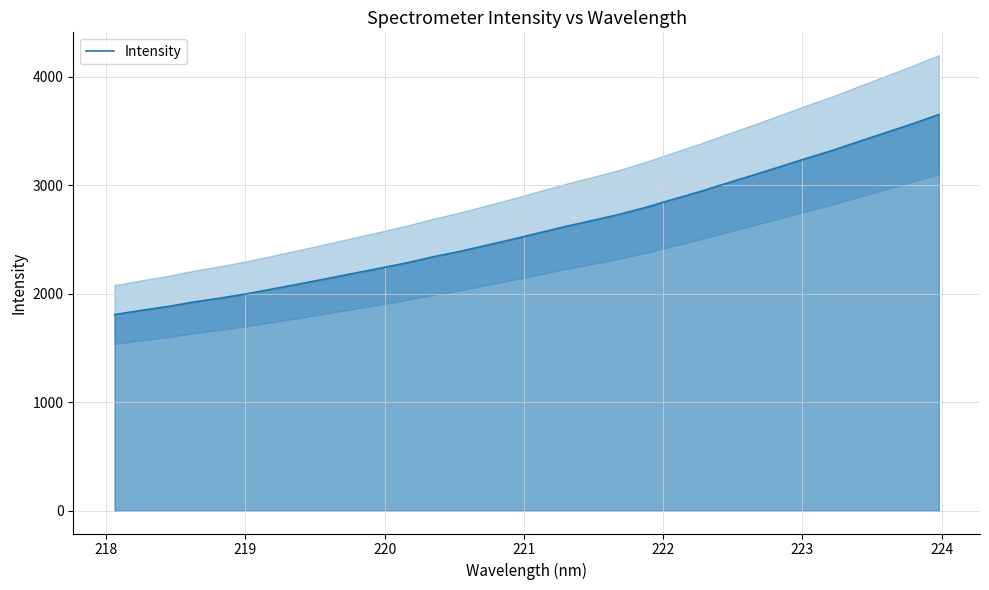

The chart shows a value of 1845.7 at 218. True or false?

True